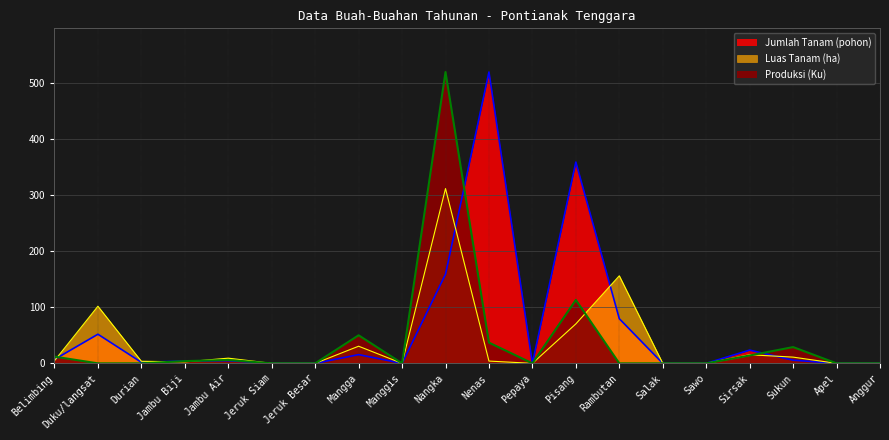

Where is the first local maximum for Jumlah Tanam (pohon)?

Duku/langsat